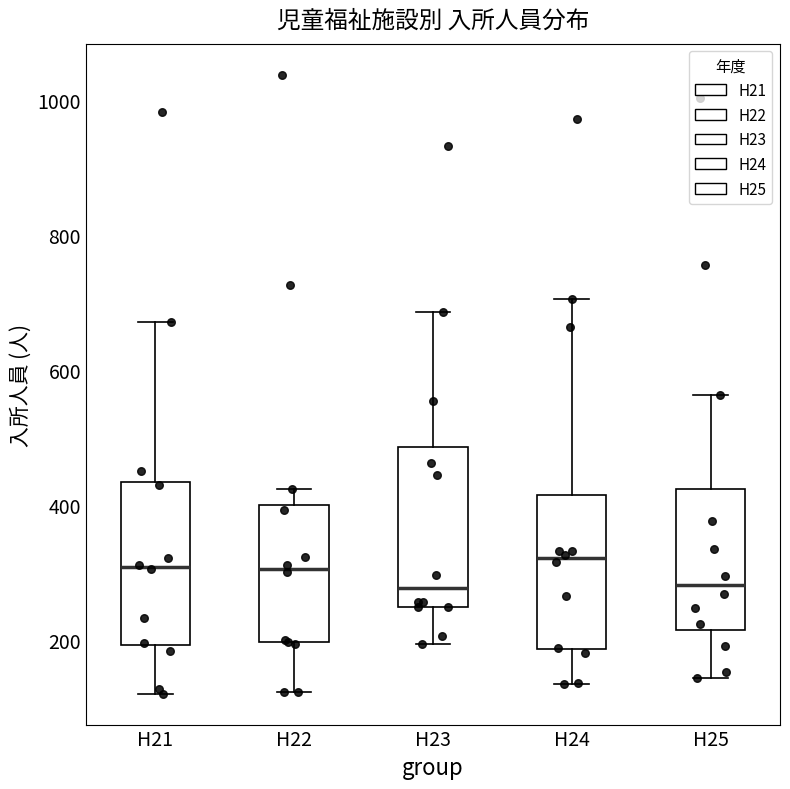

Where does the median line of the box for H25 sit on the y-axis? The values are not printed on the chart, so give them approximately, as read against the axis.

280